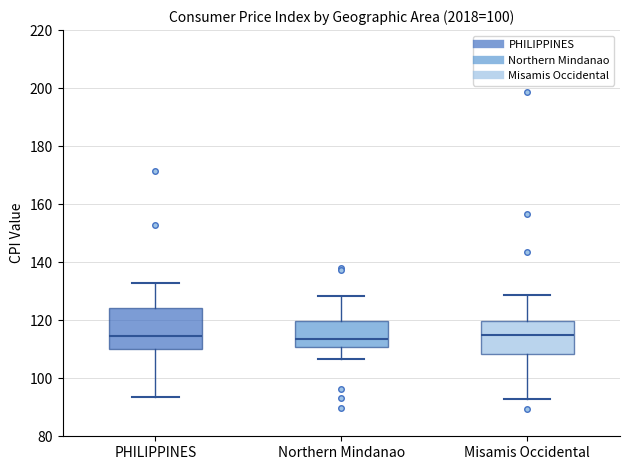

Reading left to right, read every box against the y-axis: the position of its median line, the range the box covers, and the ends of its whiskers. The values are not printed on the chart, so give them approximately, as read against the axis.

PHILIPPINES: median 114, box 110 to 124, whiskers 94 to 132
Northern Mindanao: median 114, box 110 to 120, whiskers 106 to 128
Misamis Occidental: median 114, box 108 to 120, whiskers 94 to 128